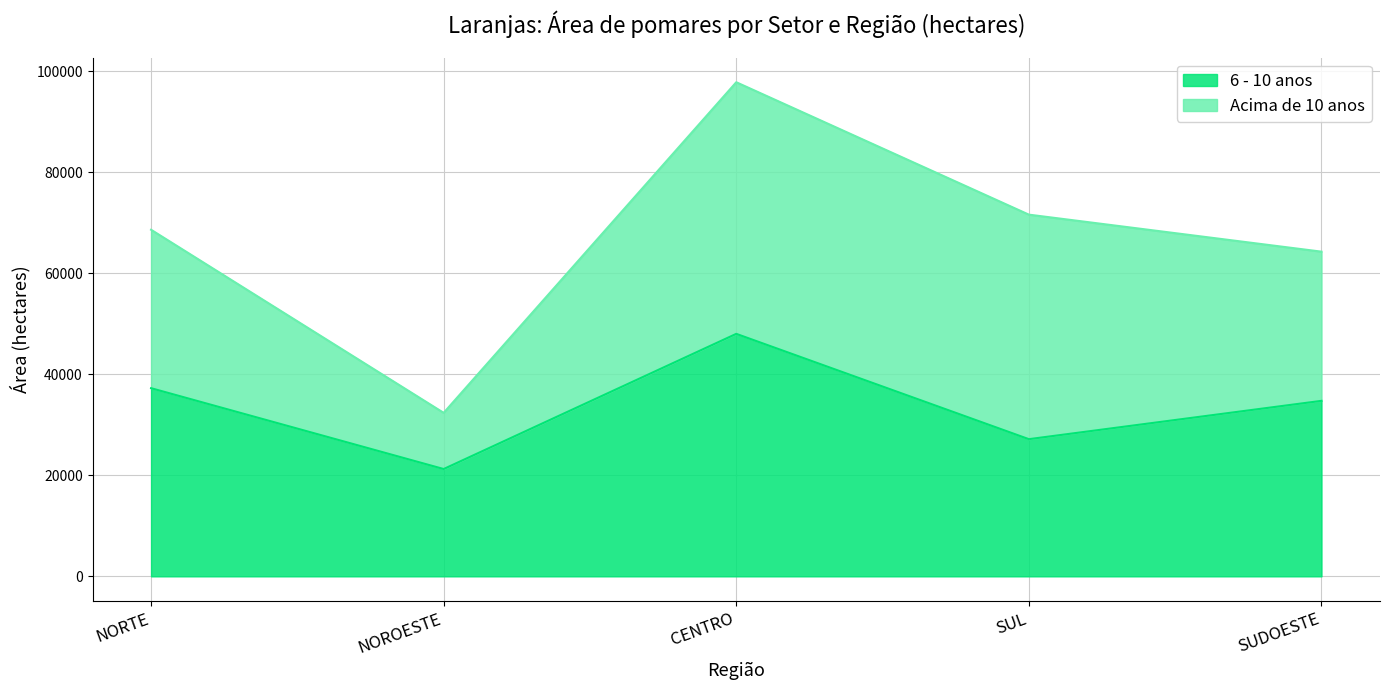

At which category does the data reach its first local valley?

NOROESTE